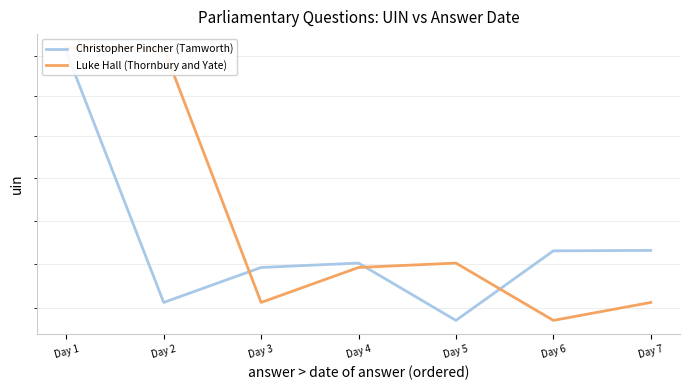

At how many categories does at least one series exceed 4730?

3